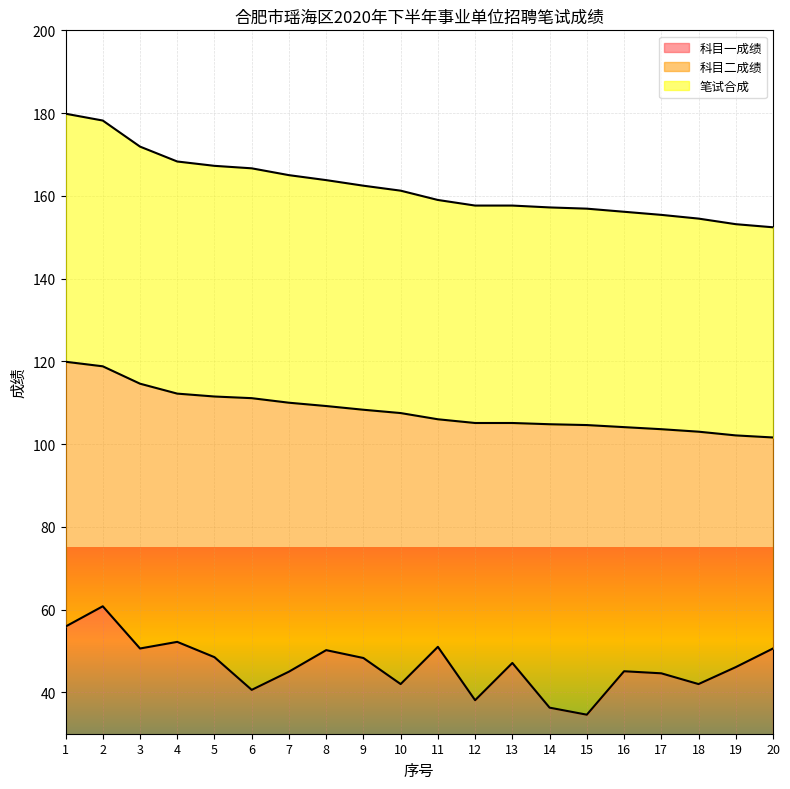

What are all the series names shown in the legend?

科目一成绩, 科目二成绩, 笔试合成